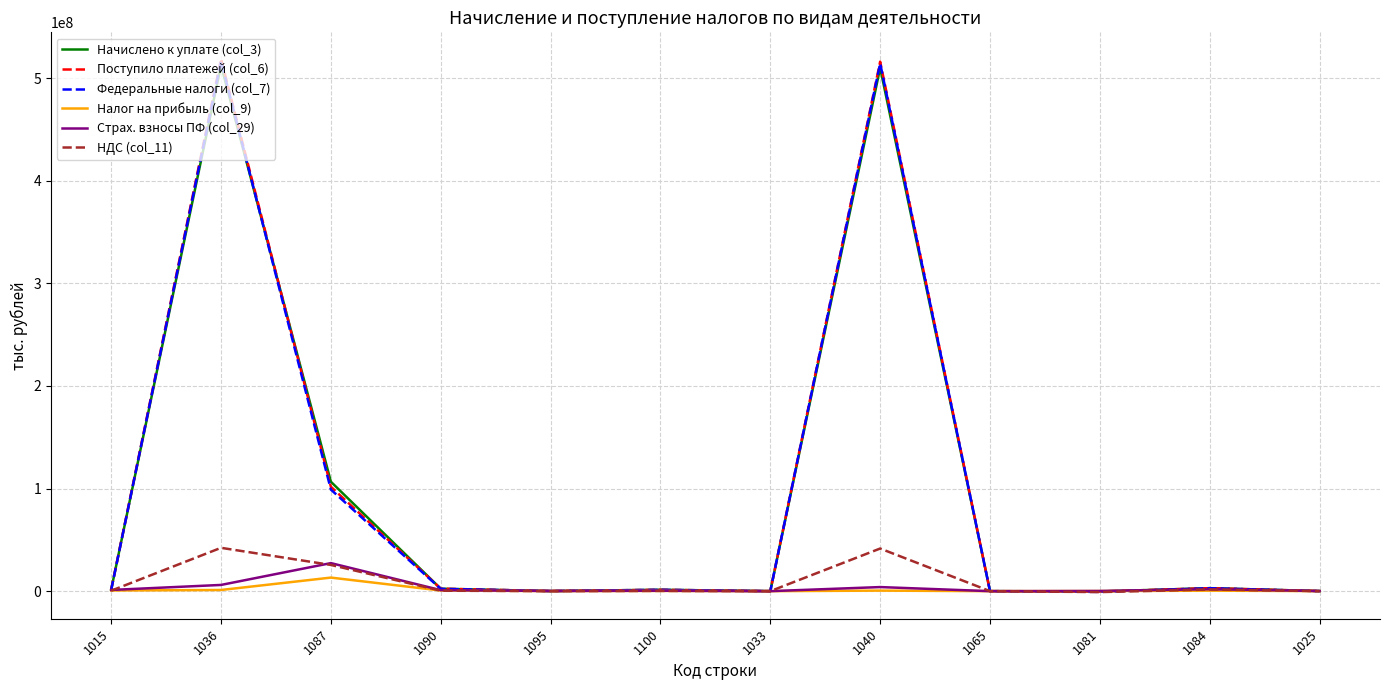

What are all the series names shown in the legend?

Начислено к уплате (col_3), Поступило платежей (col_6), Федеральные налоги (col_7), Налог на прибыль (col_9), Страх. взносы ПФ (col_29), НДС (col_11)